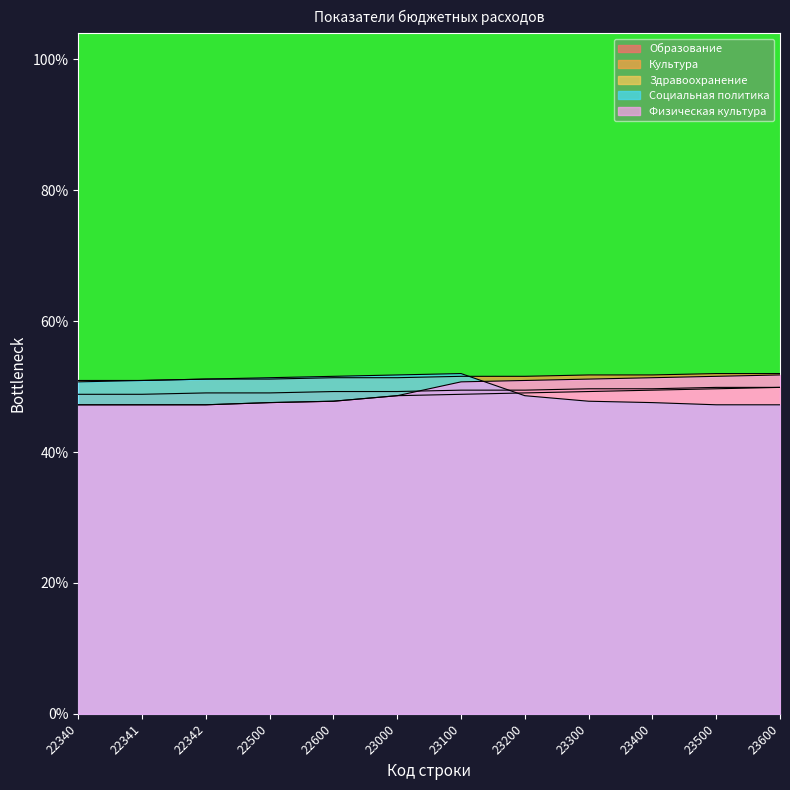

What is the minimum value shown in the chart?

11.8